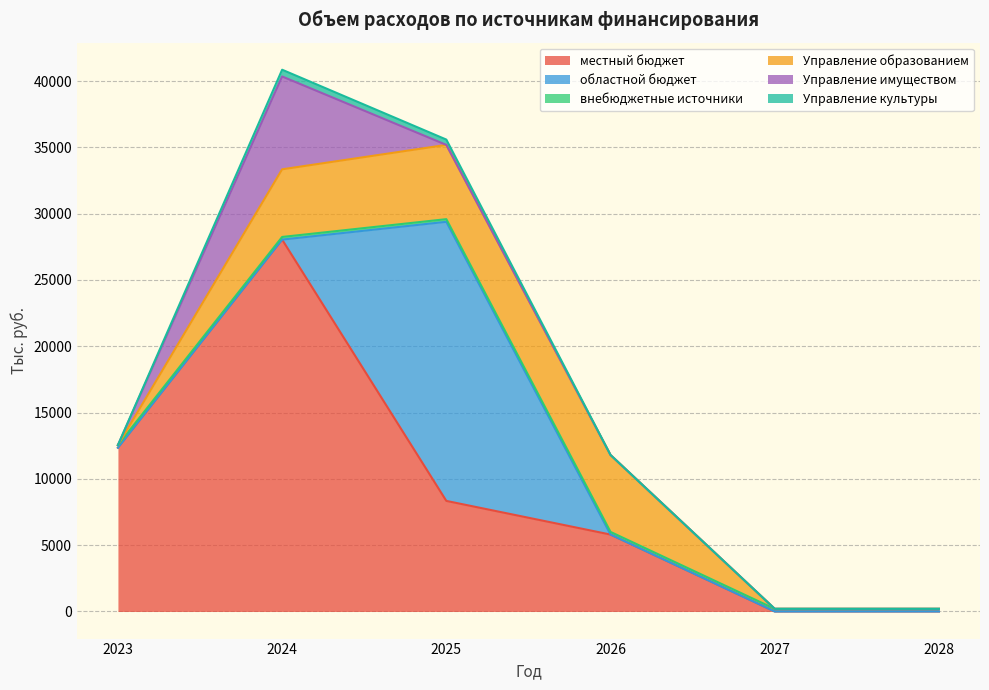

At which category does the chart reach its minimum across all series?

2027